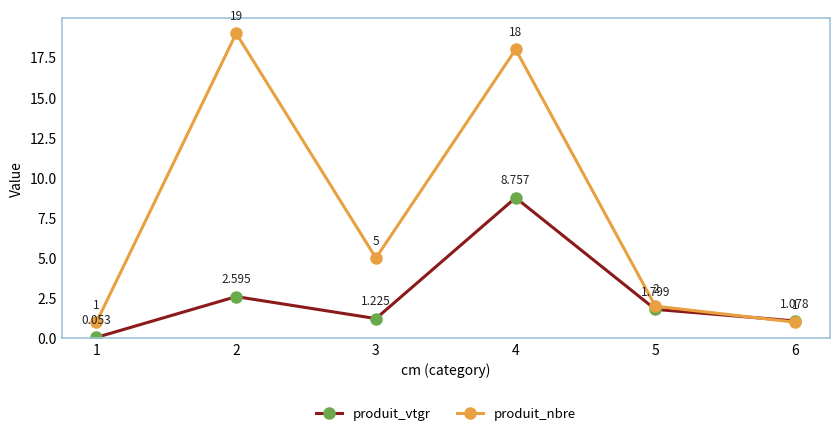

At which category does the chart reach its minimum across all series?

1